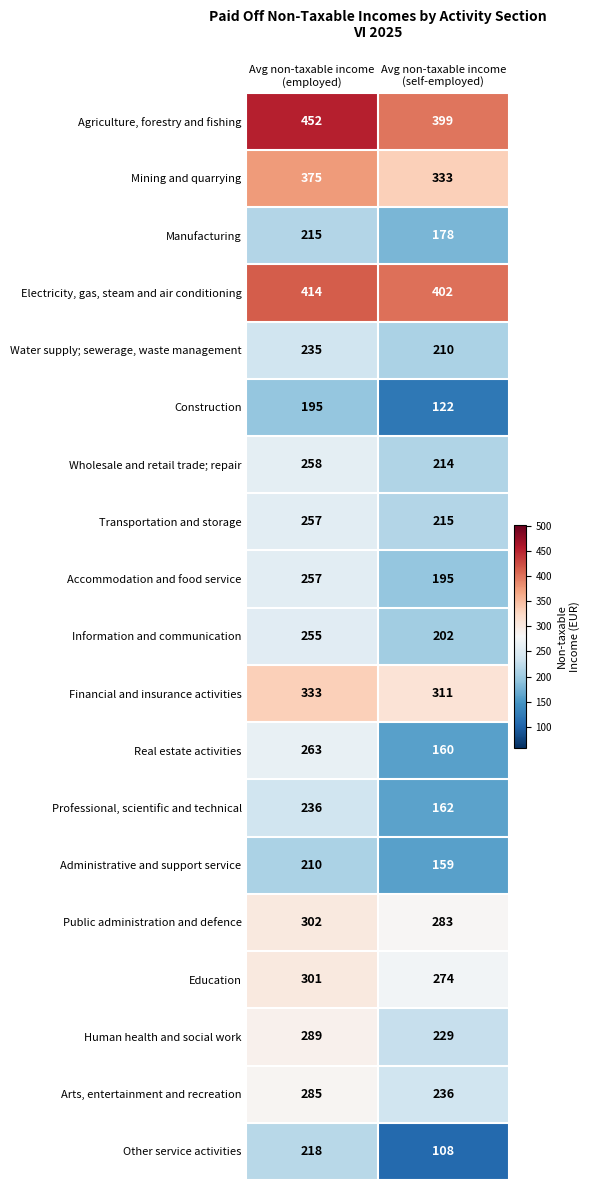

Which series has the largest total across all categories?

Agriculture, forestry and fishing